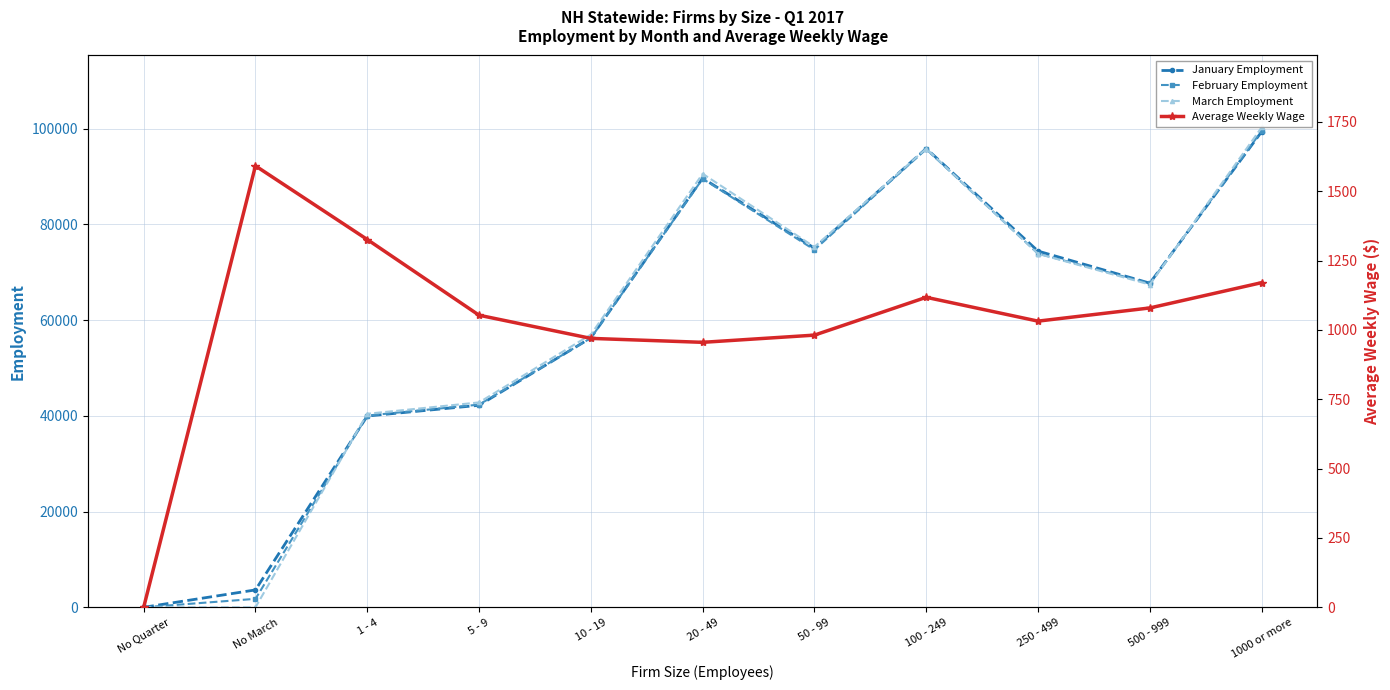

What are all the series names shown in the legend?

January Employment, February Employment, March Employment, Average Weekly Wage